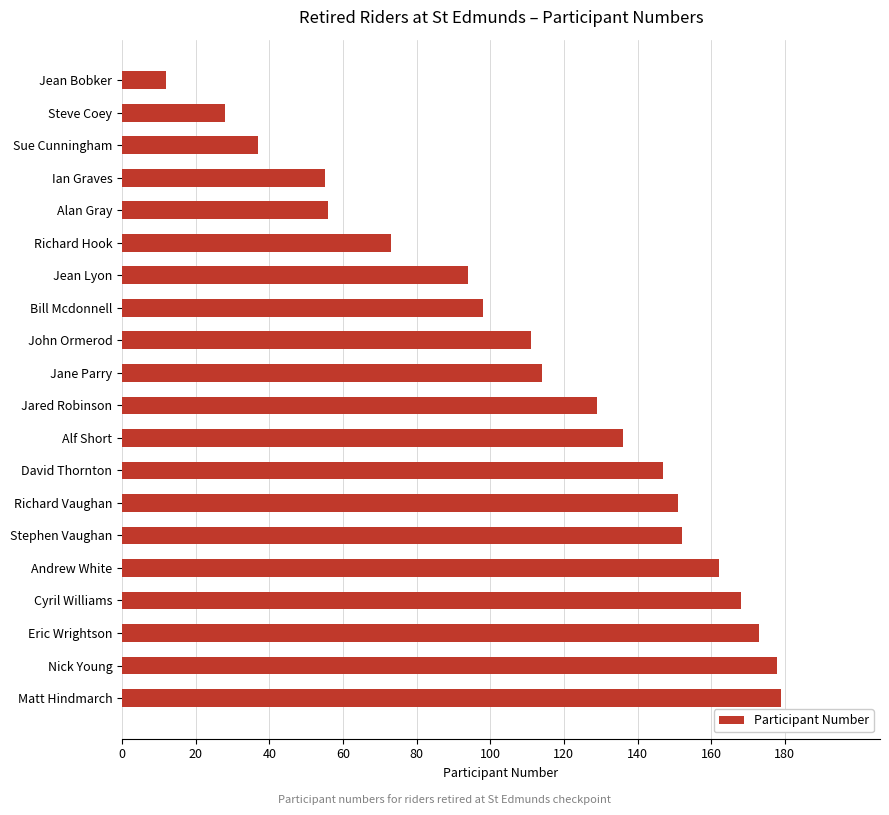

Which has a higher value, Cyril Williams or John Ormerod?

Cyril Williams